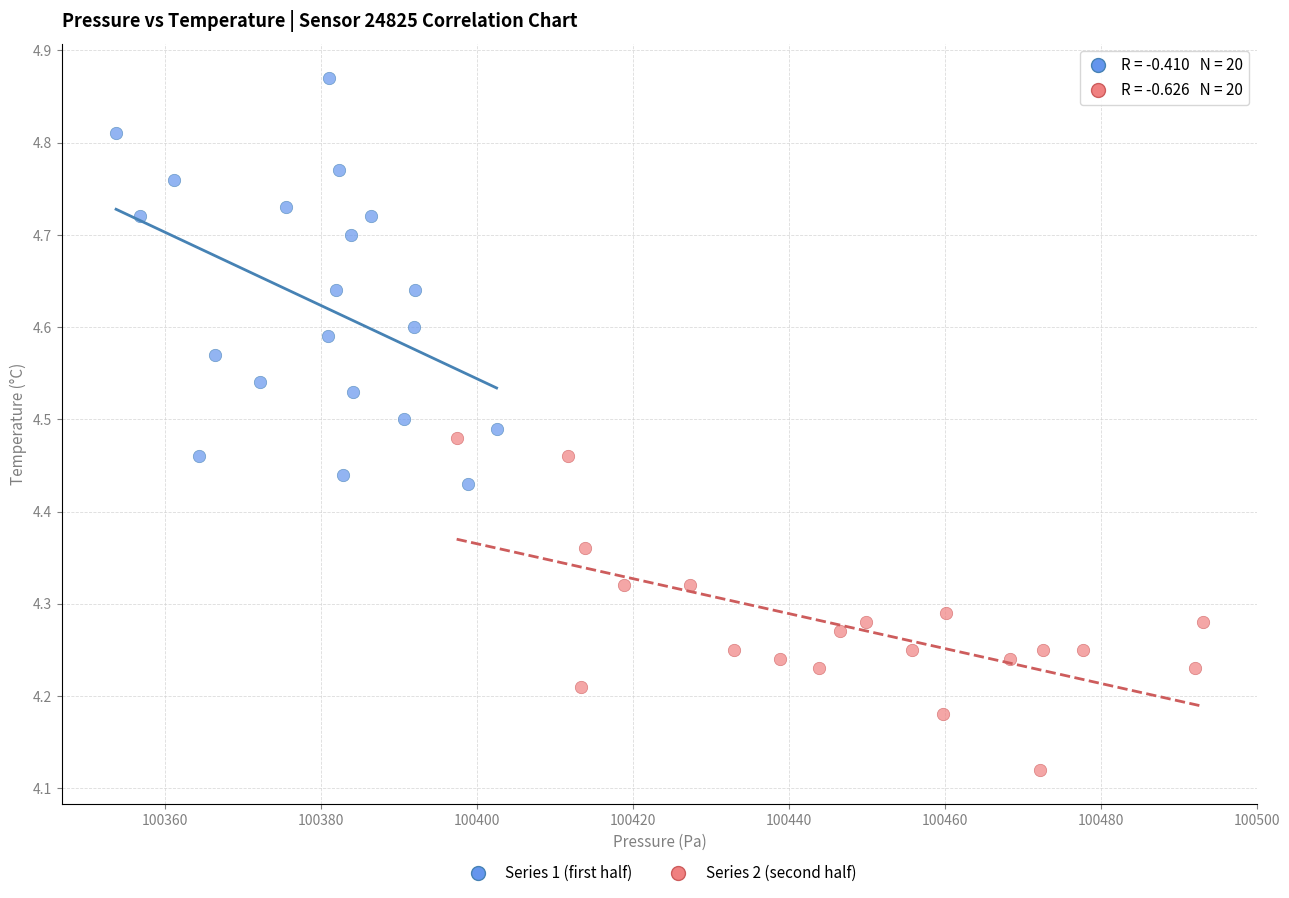

Which series has the widest spread of Y values?

Series 1 (first half)